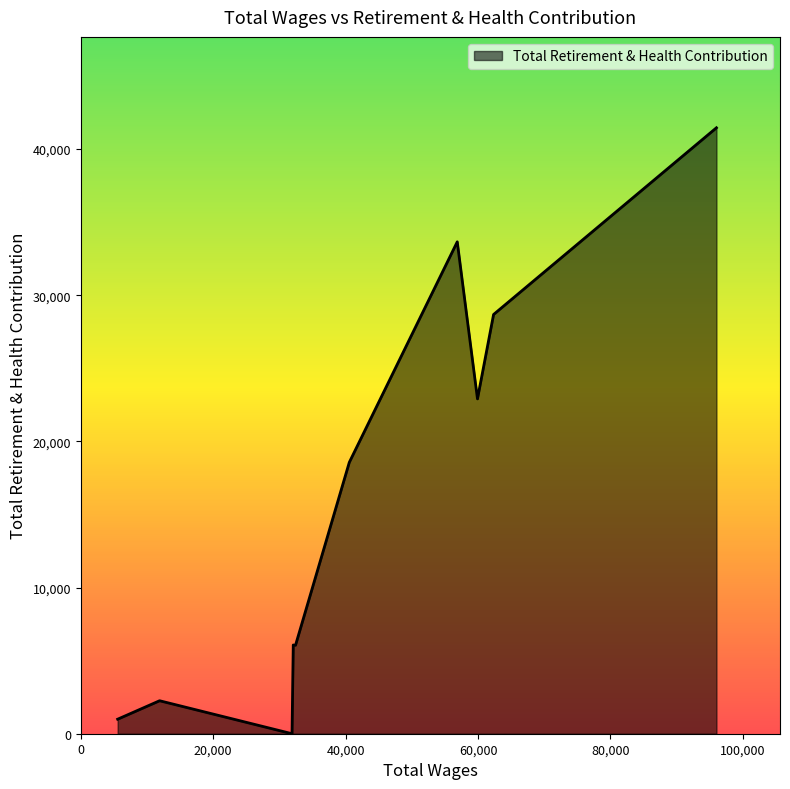

Does the chart have visible grid lines?

No